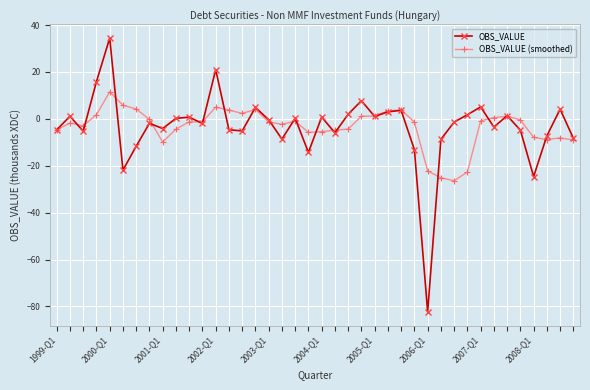

What is the greatest value displayed?

34.5